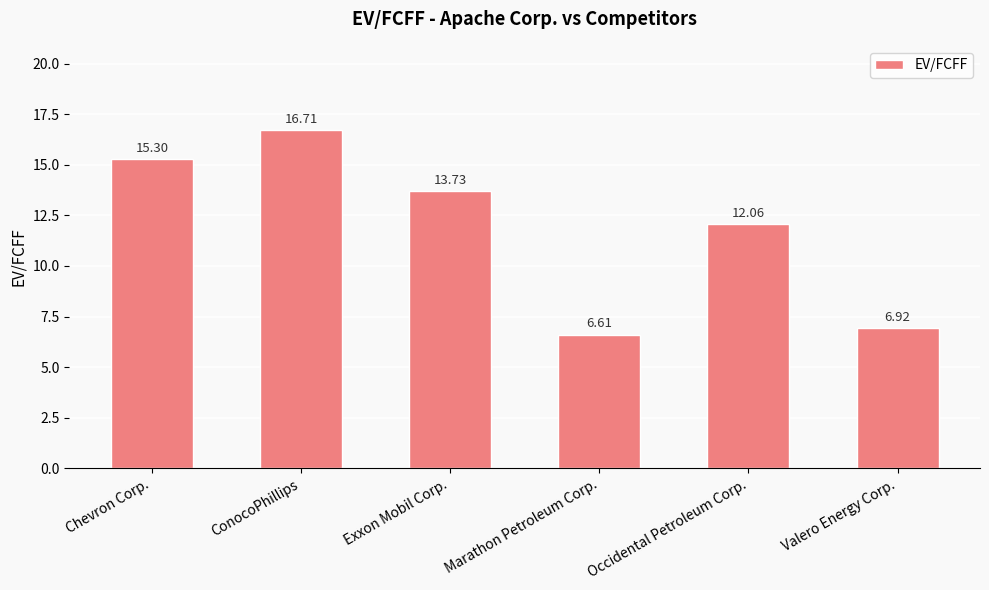

What is the difference between the values at Valero Energy Corp. and ConocoPhillips?

9.8